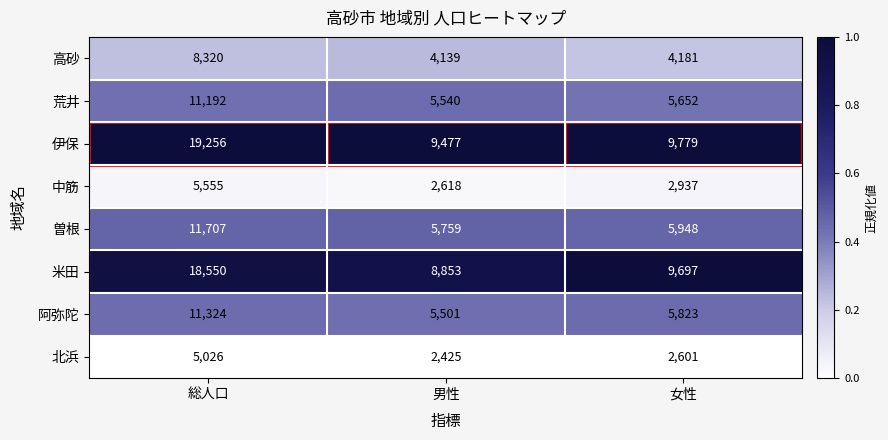

At 男性, list the series in order from smallest to largest.

北浜, 中筋, 高砂, 阿弥陀, 荒井, 曽根, 米田, 伊保